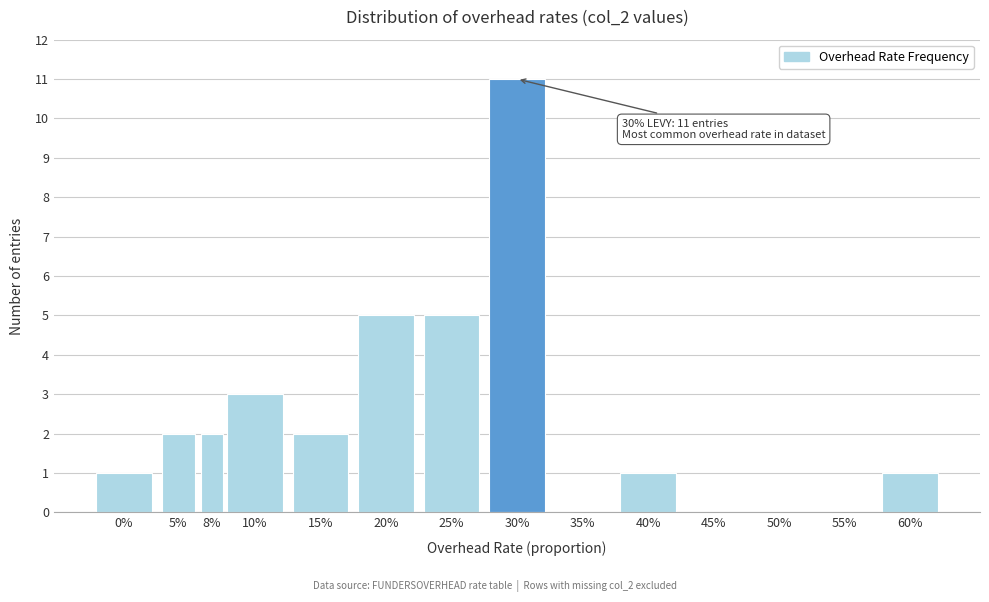

Reading left to right, transcribe all the data shown in this chart.

0%=1	5%=2	8%=2	10%=3	15%=2	20%=5	25%=5	30%=11	35%=0	40%=1	45%=0	50%=0	55%=0	60%=1